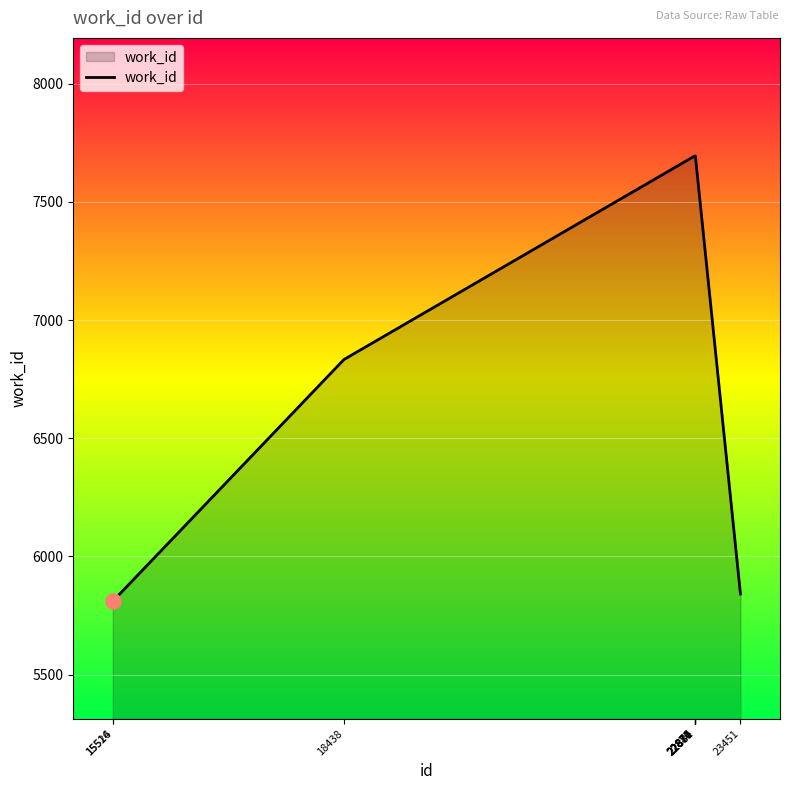

Between 22880 and 15516, which is larger?

22880